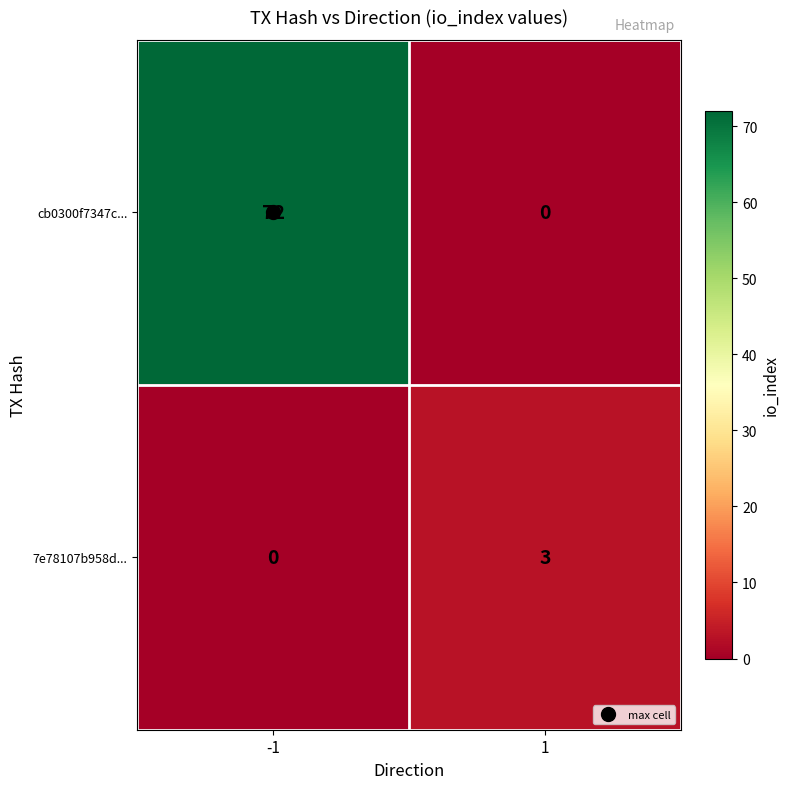

True or false: cb0300f7347c... has a value of 106 at -1.

False